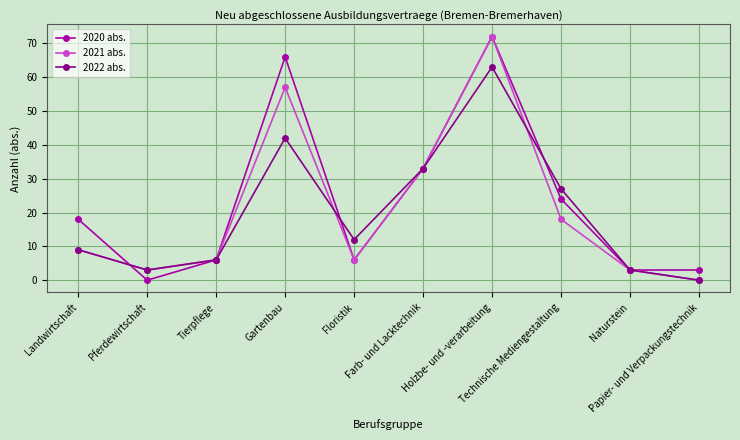

The 2022 abs. series shows 3 at Pferdewirtschaft. True or false?

True